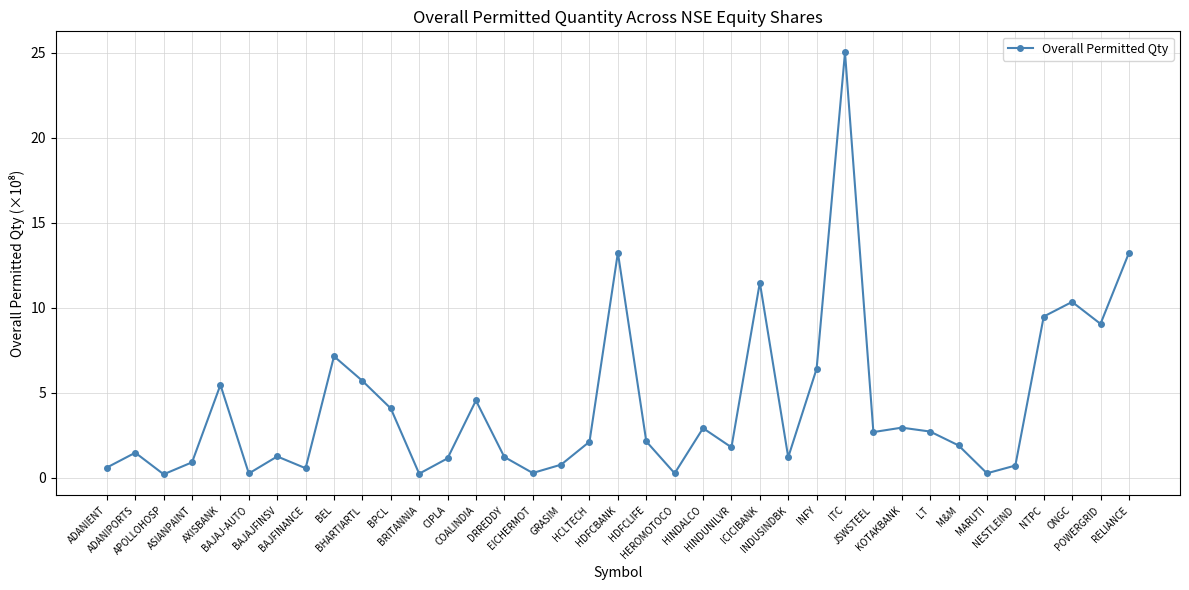

The value at POWERGRID is 15.6. True or false?

False